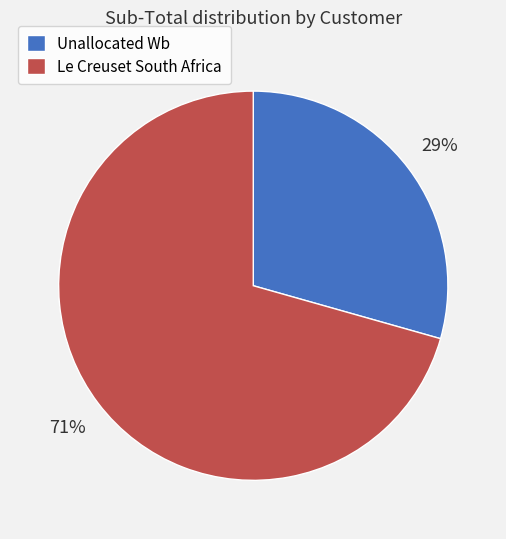

The Unallocated Wb slice represents 37% of the pie. True or false?

False